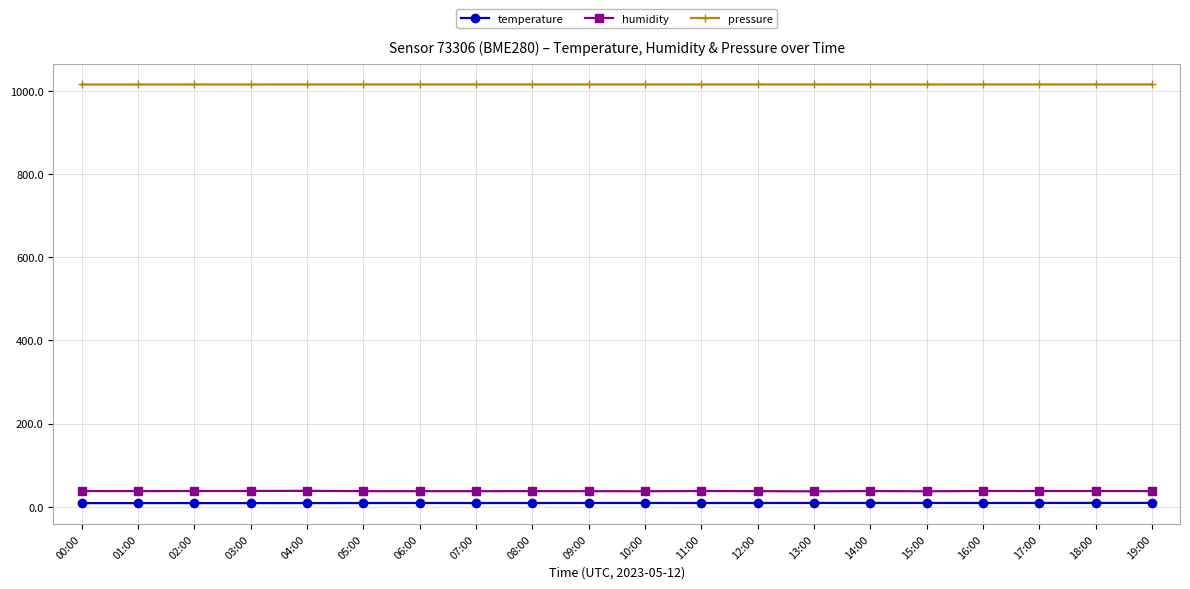

The pressure series shows 1015.5 at 16:00. True or false?

True